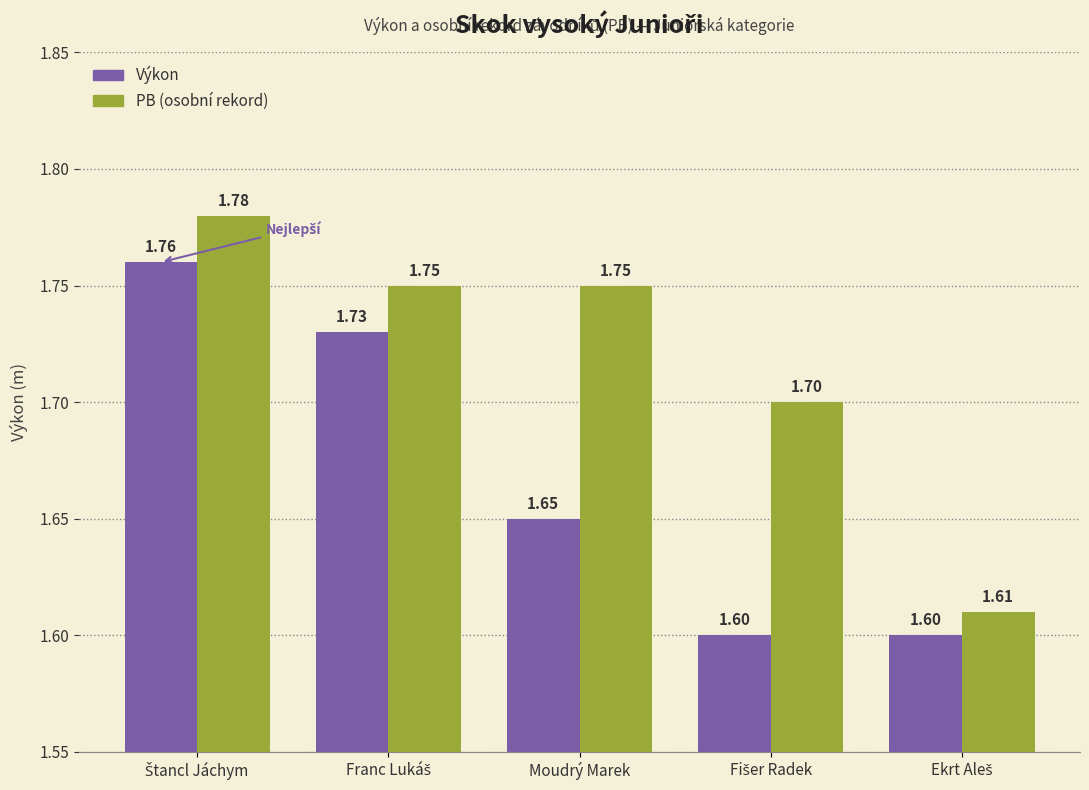

What is the total value across all series at Moudrý Marek?

3.4